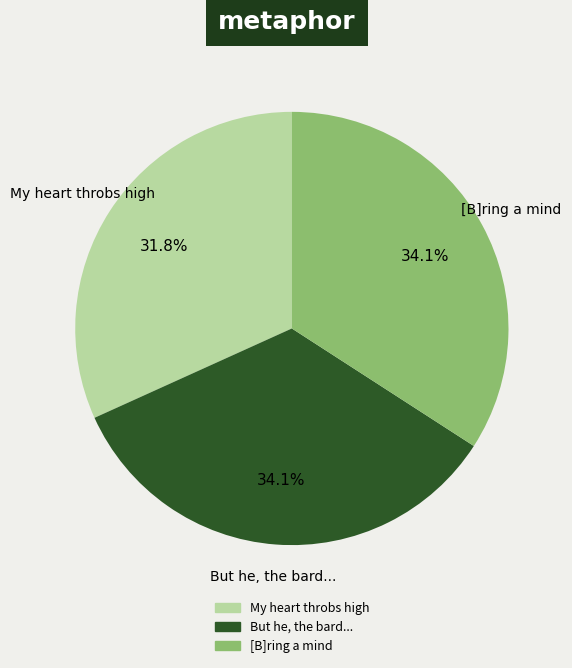

Does any single category account for the majority?

No